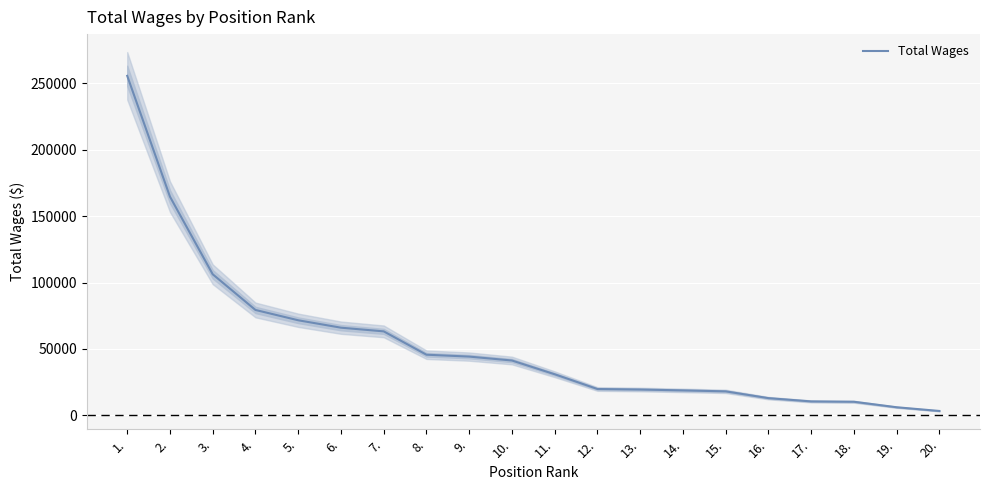

The chart shows a value of 23241 at 8.. True or false?

False